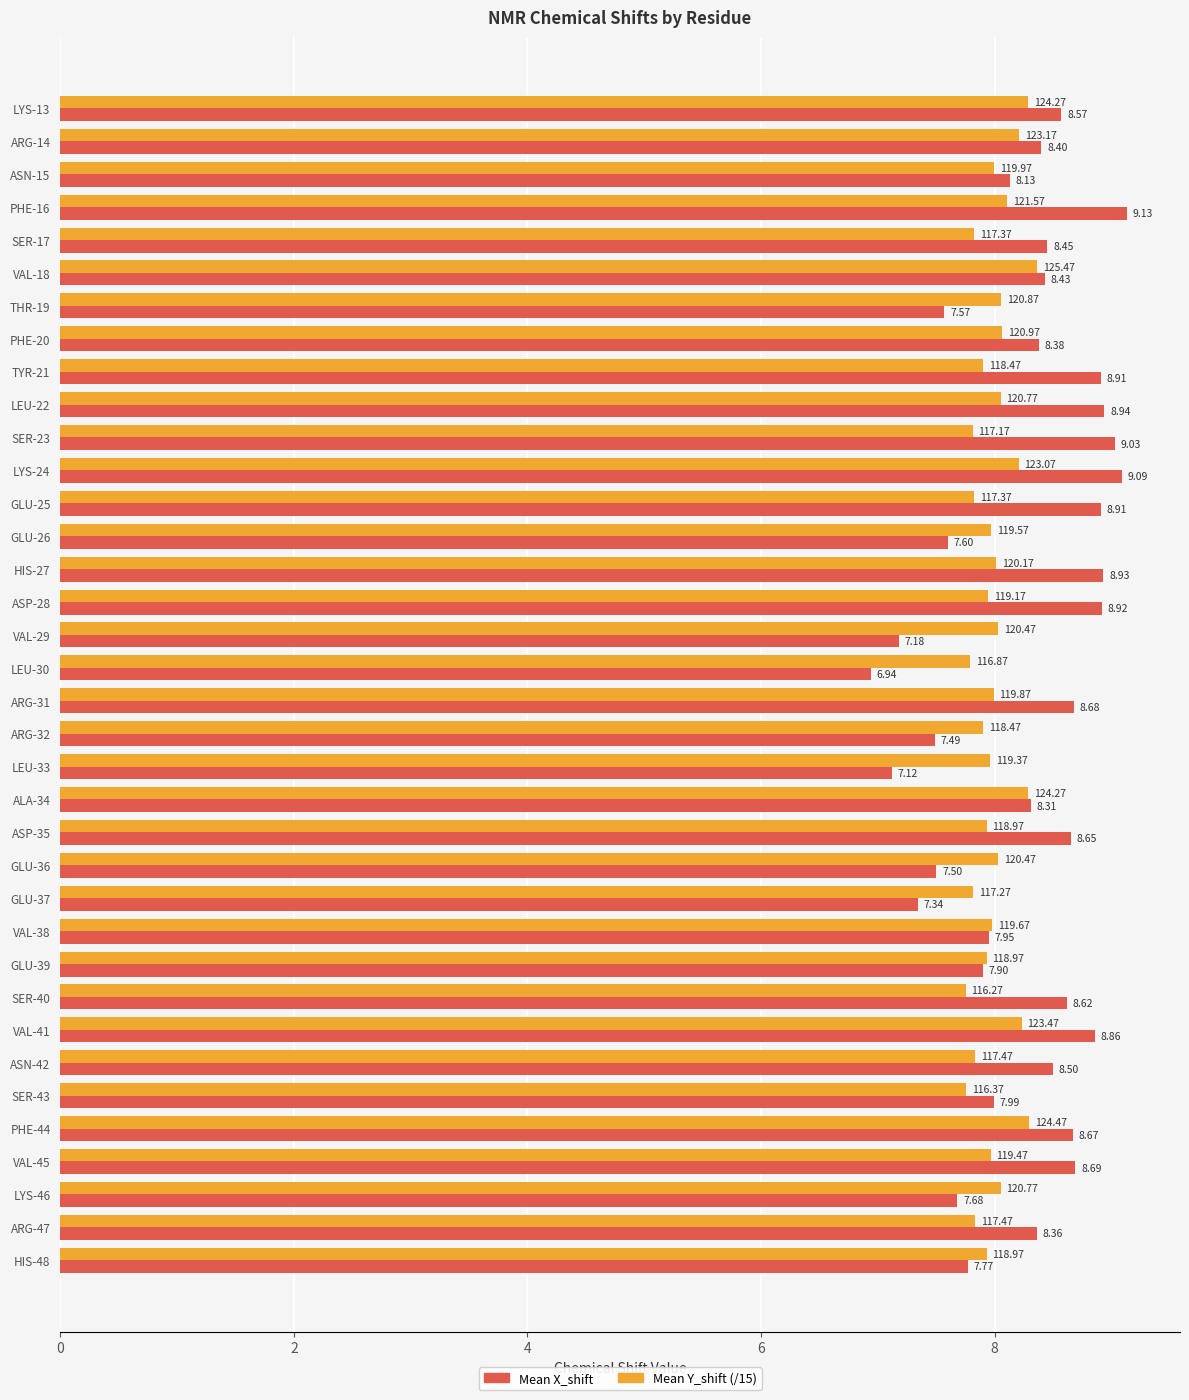

What is the average value of the Mean X_shift series?

8.3